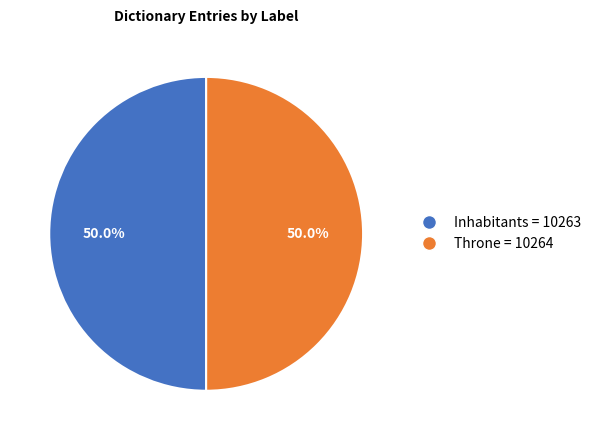

How much of the chart is everything except Throne = 10264?

50.0%